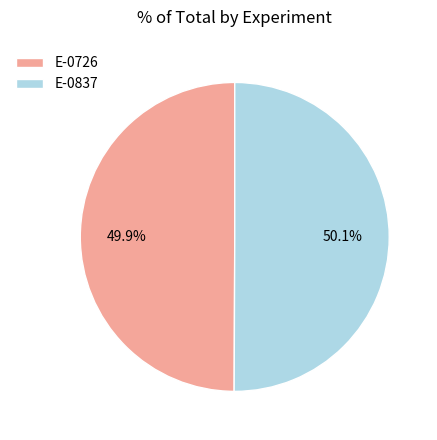

To the nearest percent, what percentage of the pie is E-0837?

50%